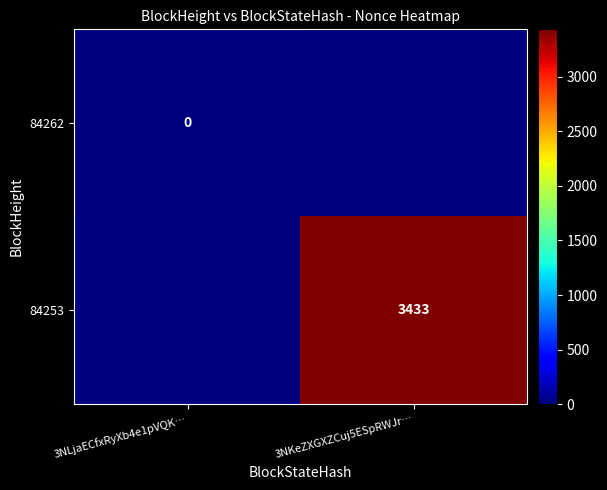

At how many categories does at least one series exceed 2725?

1